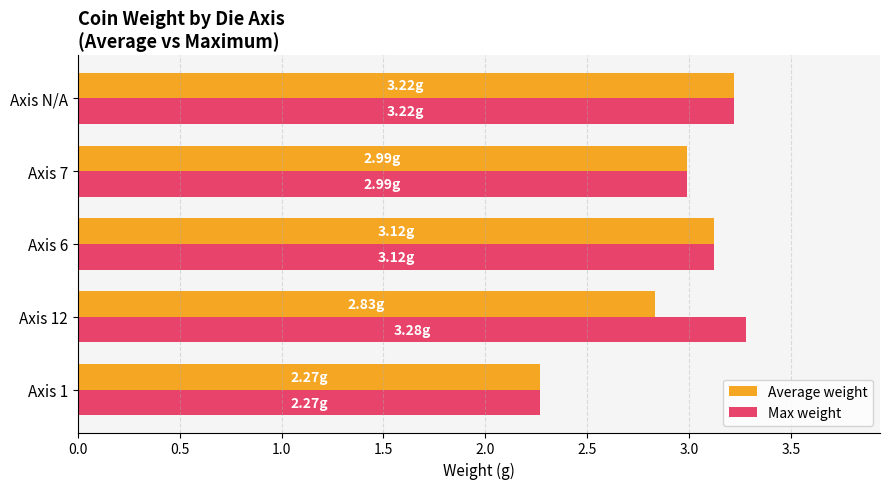

What are all the series names shown in the legend?

Average weight, Max weight